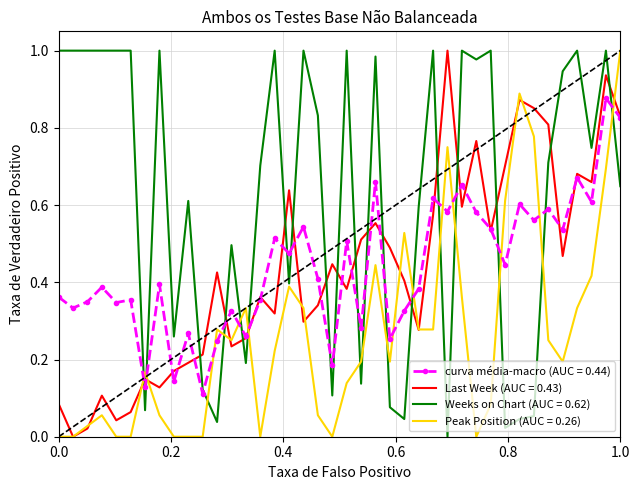

True or false: curva média-macro (AUC = 0.44) and Weeks on Chart (AUC = 0.62) intersect in this chart.

True